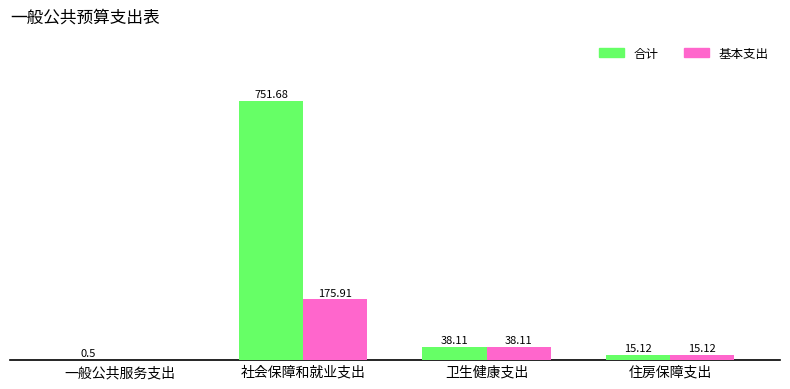

Between 社会保障和就业支出 and 住房保障支出, which series saw the biggest shift?

合计